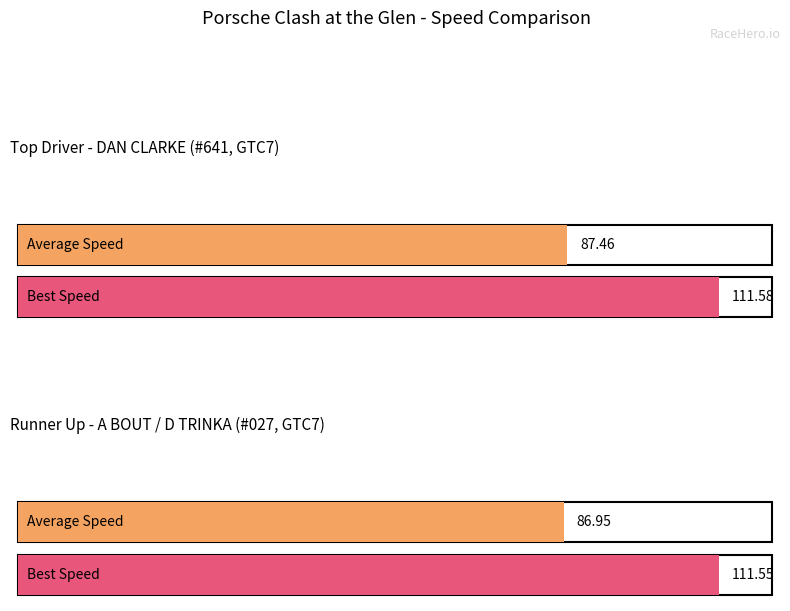

Rank the series by their maximum value, from lowest to highest.

Average Speed, Best Speed